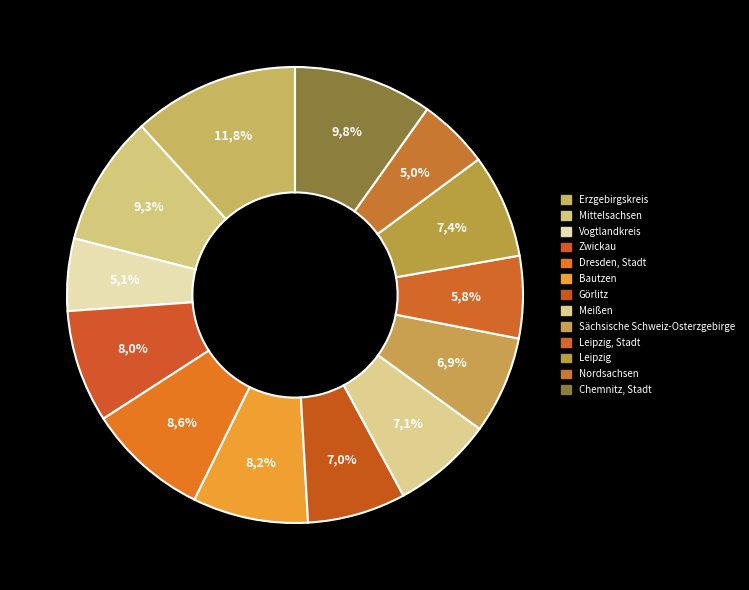

Which category has the smallest portion of the pie?

Nordsachsen